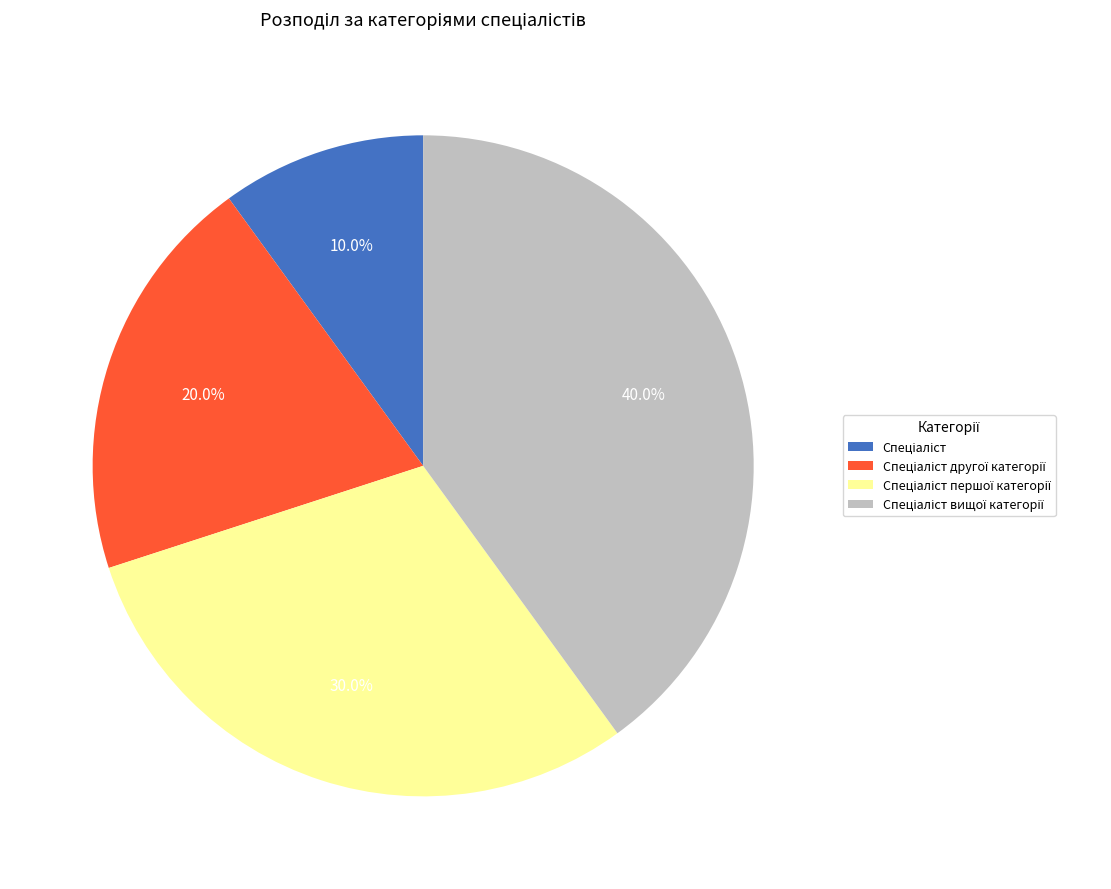

Is there a majority slice in this chart?

No